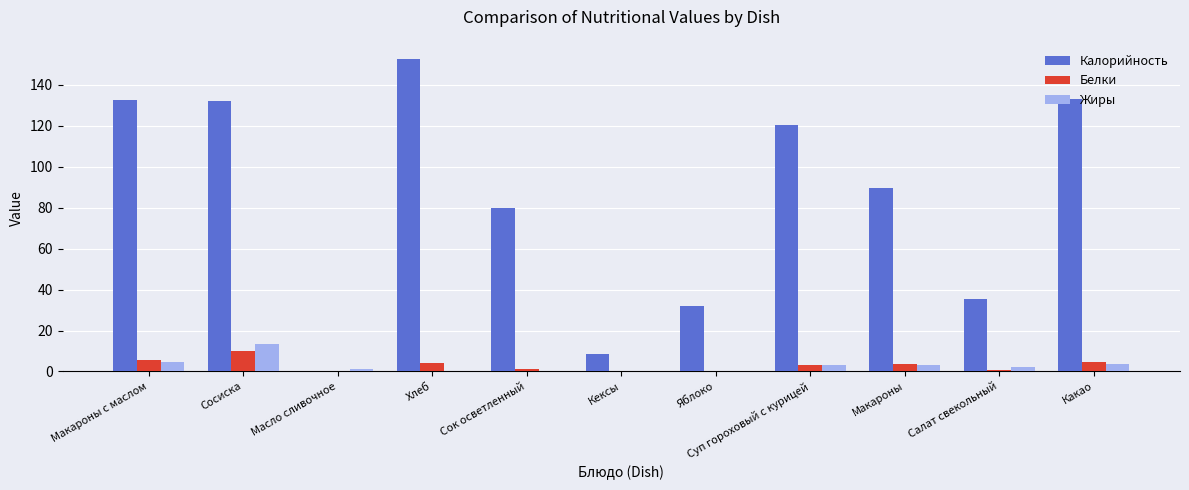

What is the sum of the Калорийность values at Яблоко and Какао?

164.9